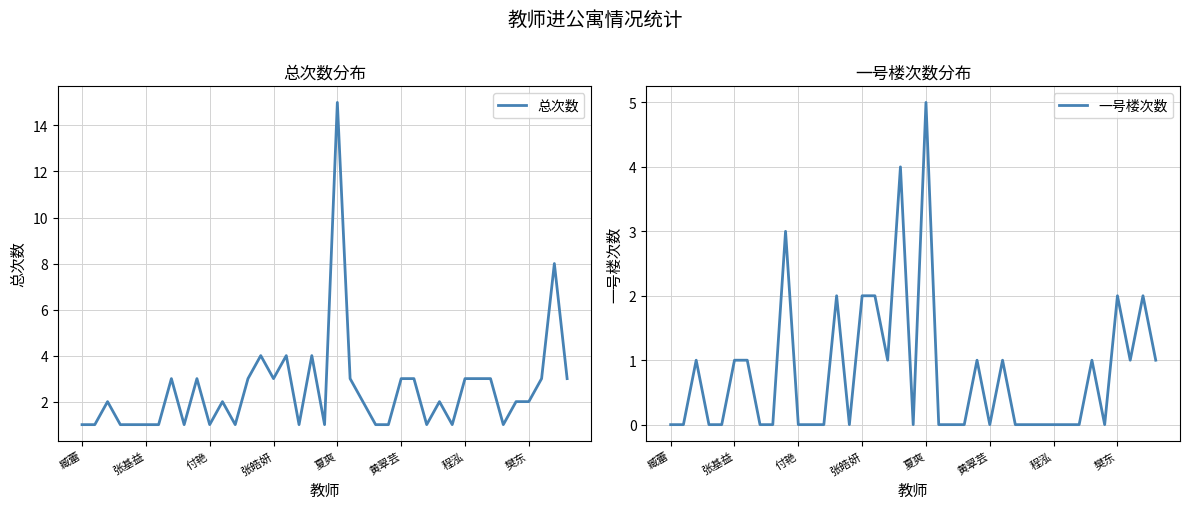

True or false: 总次数 and 一号楼次数 cross at least once.

False